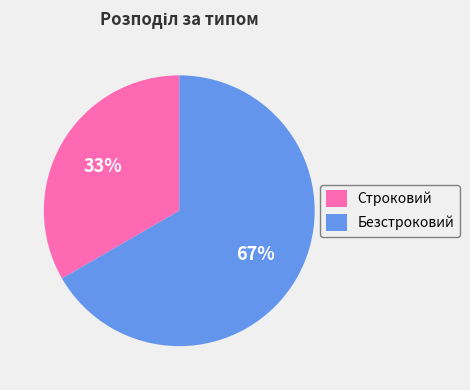

How many segments does this pie chart have?

2